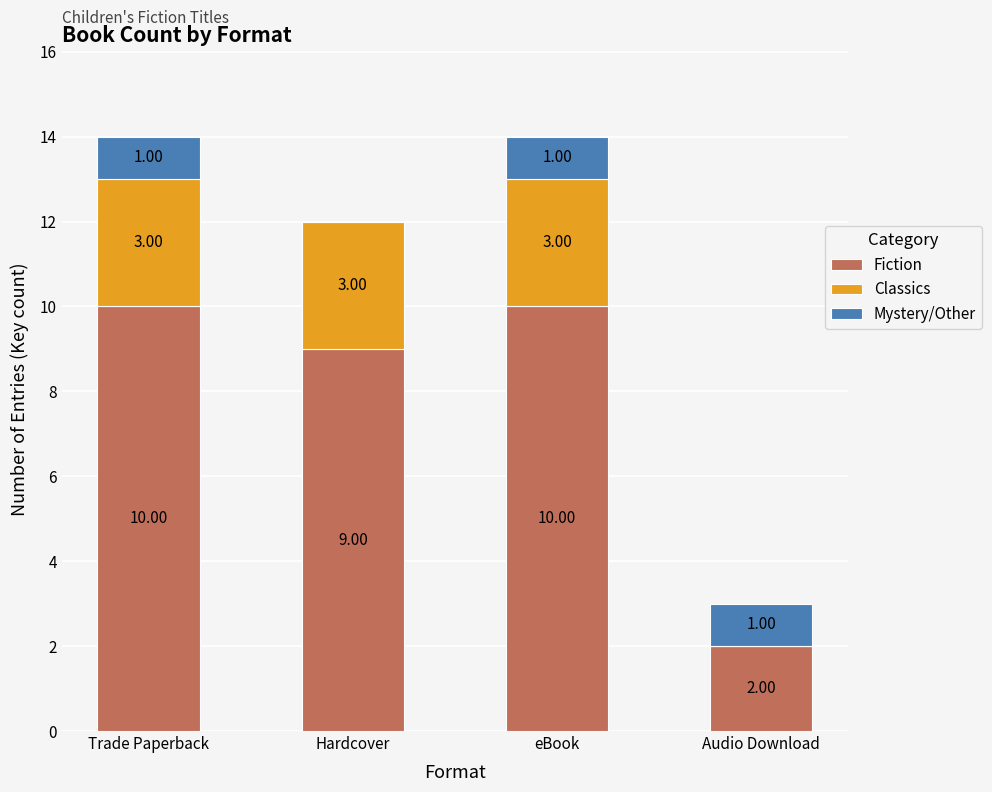

What is the total value across all series at Trade Paperback?

14